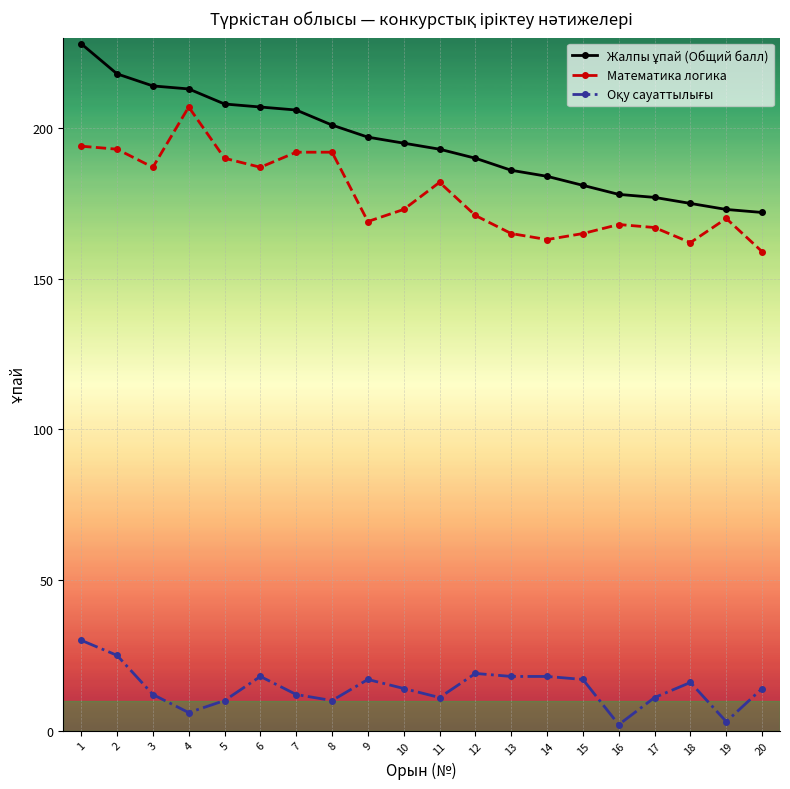

At how many categories does at least one series exceed 73?

20